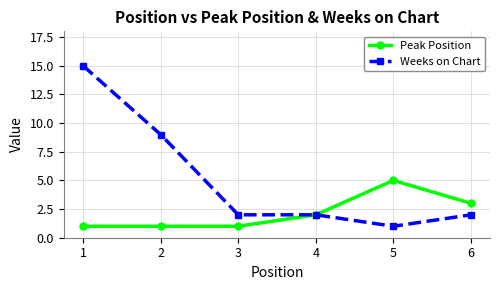

What is the lowest value of the Weeks on Chart series?

1